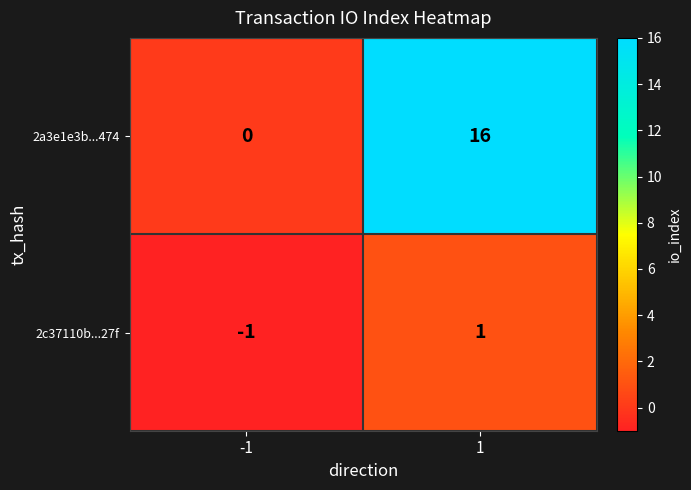

What is the approximate value of 2a3e1e3b...474 at 1, to the nearest 5?

15